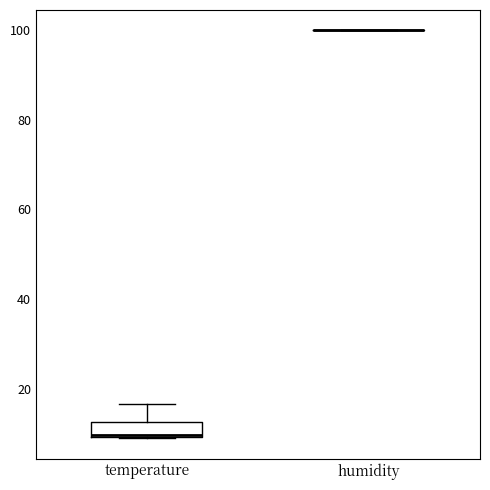

Reading left to right, transcribe this box plot: for each box, give where its median line is, the range the box spans, and where its two whiskers end, as read against the y-axis. The values are not printed on the chart, so give them approximately, as read against the axis.

temperature: median 10, box 10 to 12, whiskers 10 to 16
humidity: box collapsed to a line at 100, whiskers 100 to 100